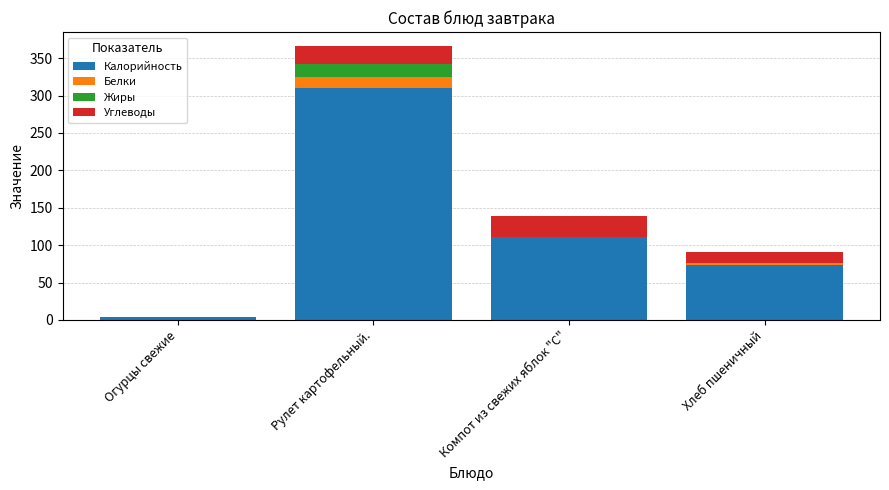

At which category is the sum across all series the highest?

Рулет картофельный.